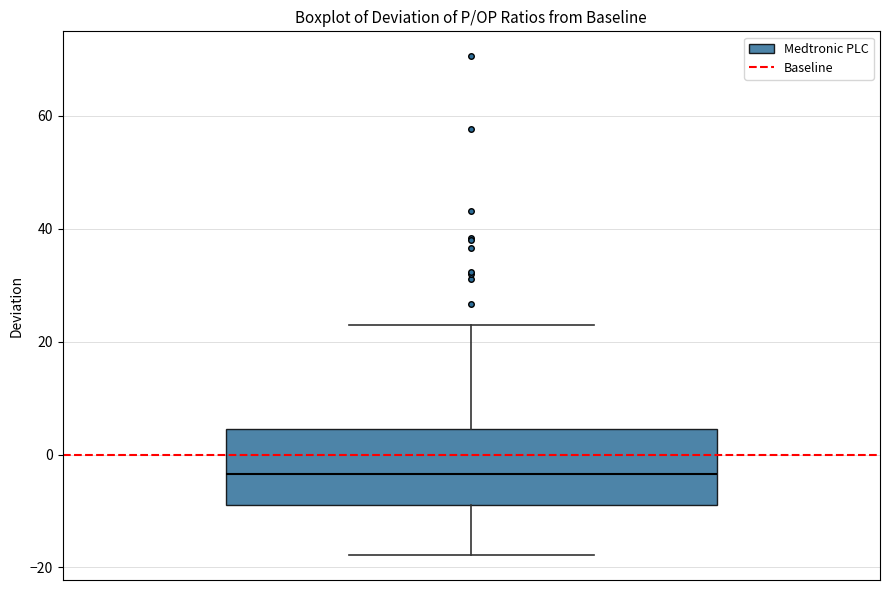

Where does the upper whisker of the box end on the y-axis? The values are not printed on the chart, so give them approximately, as read against the axis.

22